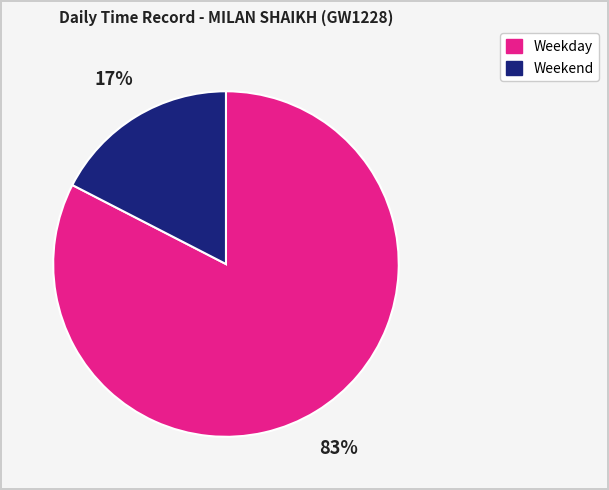

Rank the categories by value from highest to lowest.

Weekday, Weekend